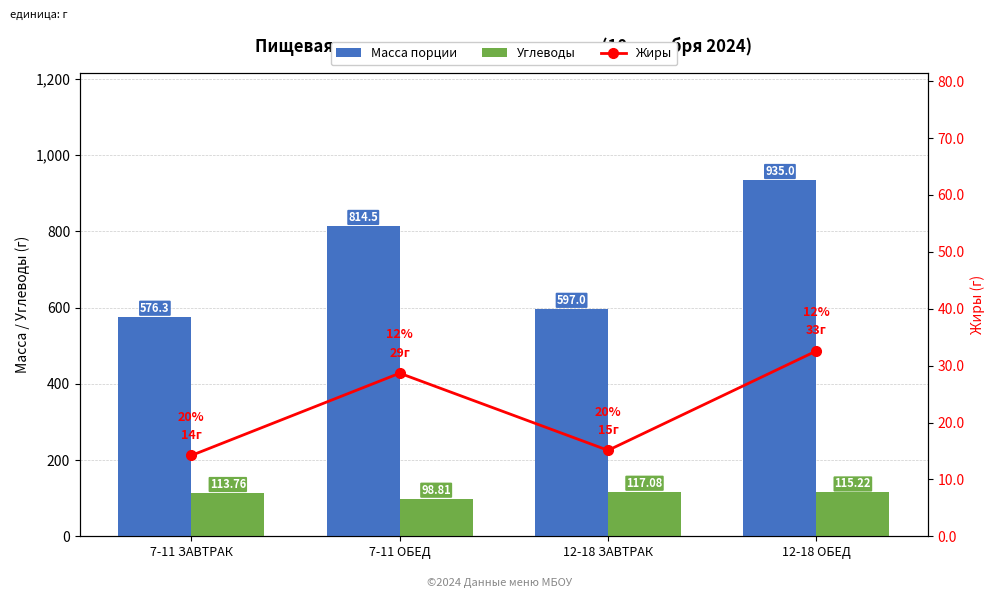

Between 12-18 ЗАВТРАК and 7-11 ЗАВТРАК, which is larger?

12-18 ЗАВТРАК